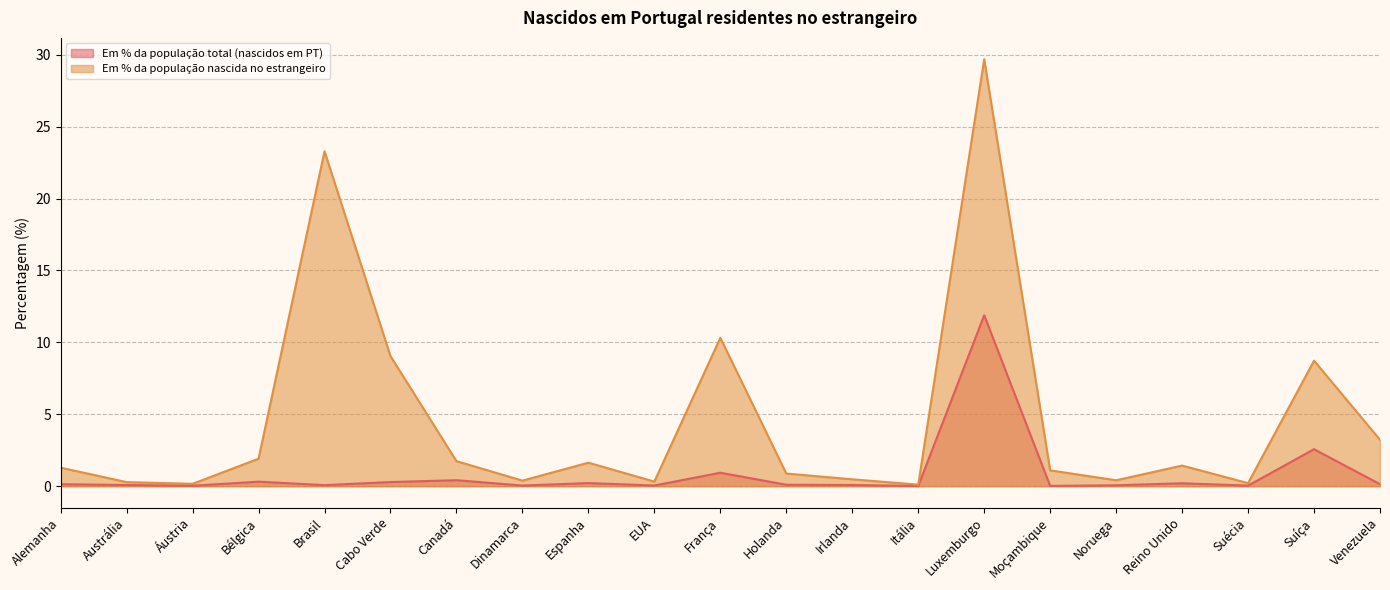

Rank the categories by Em % da população total (nascidos em PT) value from lowest to highest.

Itália, Moçambique, Áustria, Suécia, Dinamarca, EUA, Noruega, Brasil, Austrália, Irlanda, Holanda, Alemanha, Venezuela, Reino Unido, Espanha, Cabo Verde, Bélgica, Canadá, França, Suíça, Luxemburgo